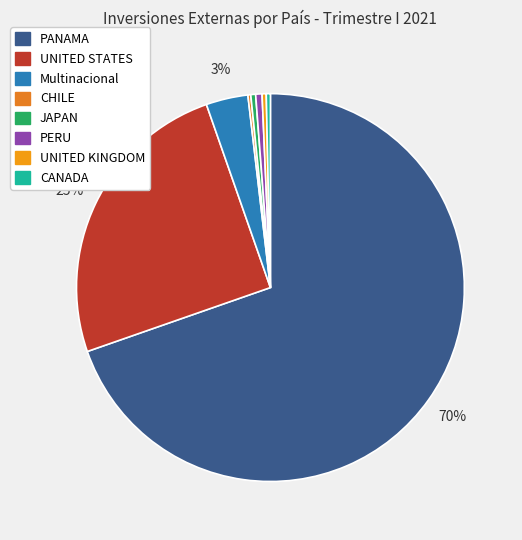

To the nearest percent, what portion does PERU represent?

1%